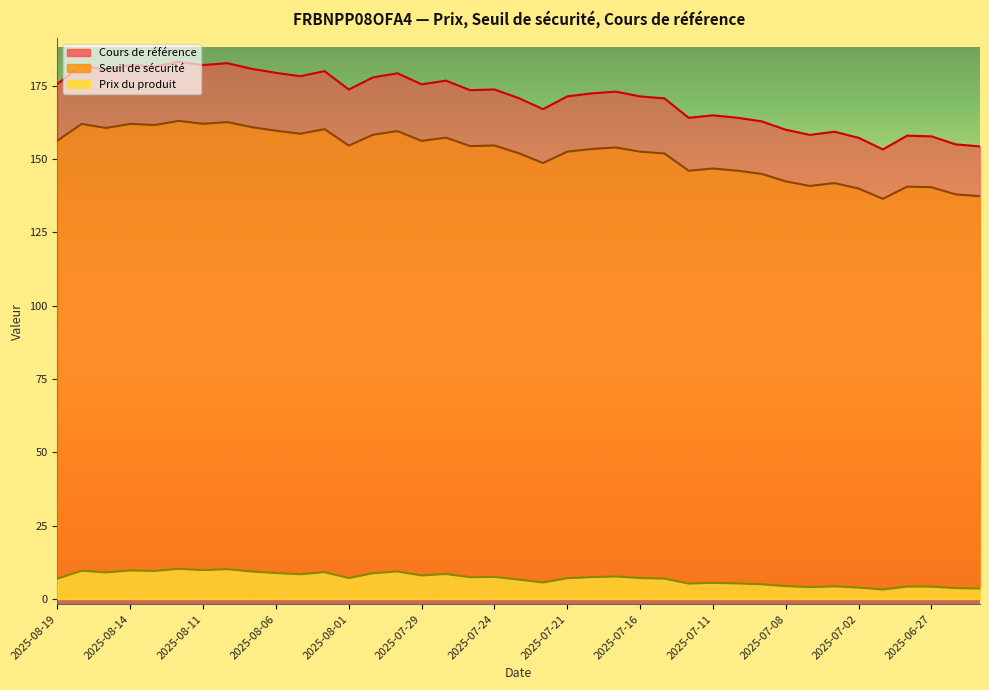

What is the approximate value of Seuil de sécurité at 2025-08-19?

156.3